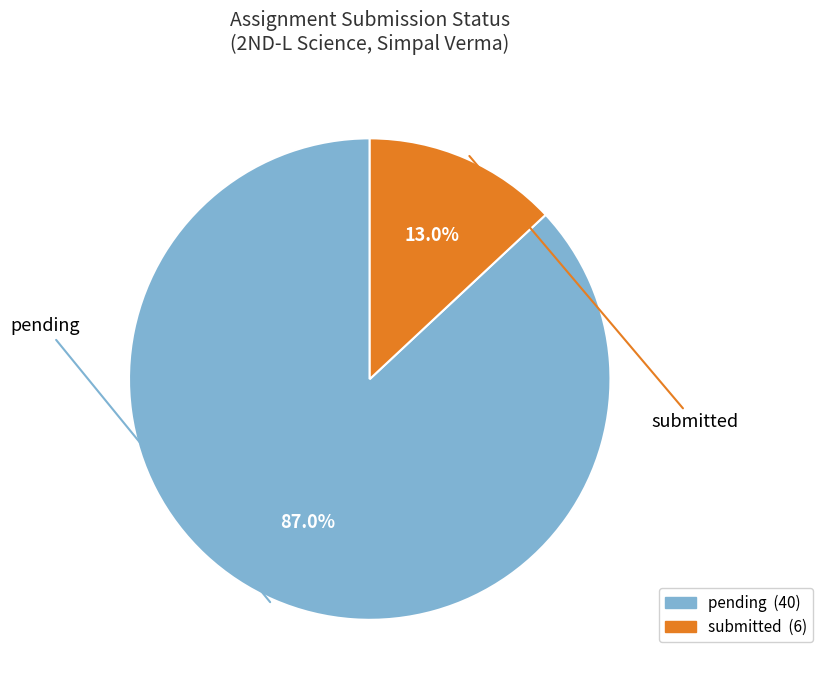

Is it true that submitted is 13% of the pie?

True